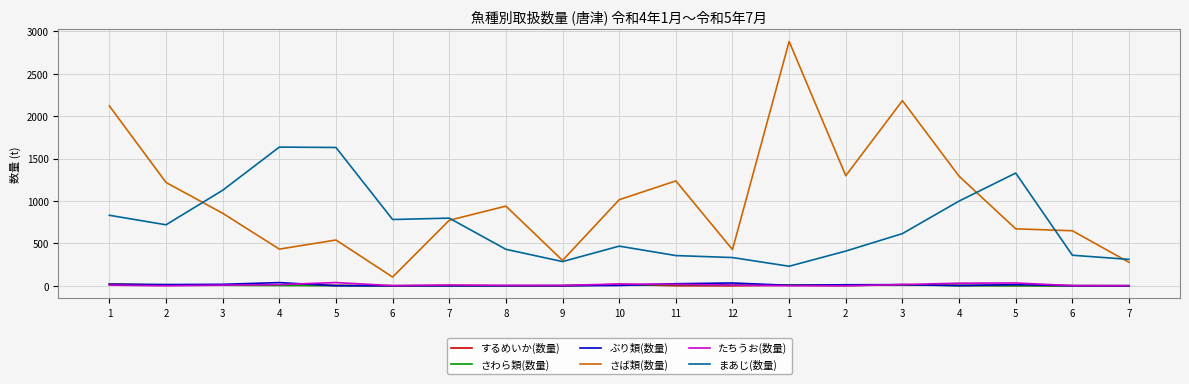

How many lines are shown in the chart?

6